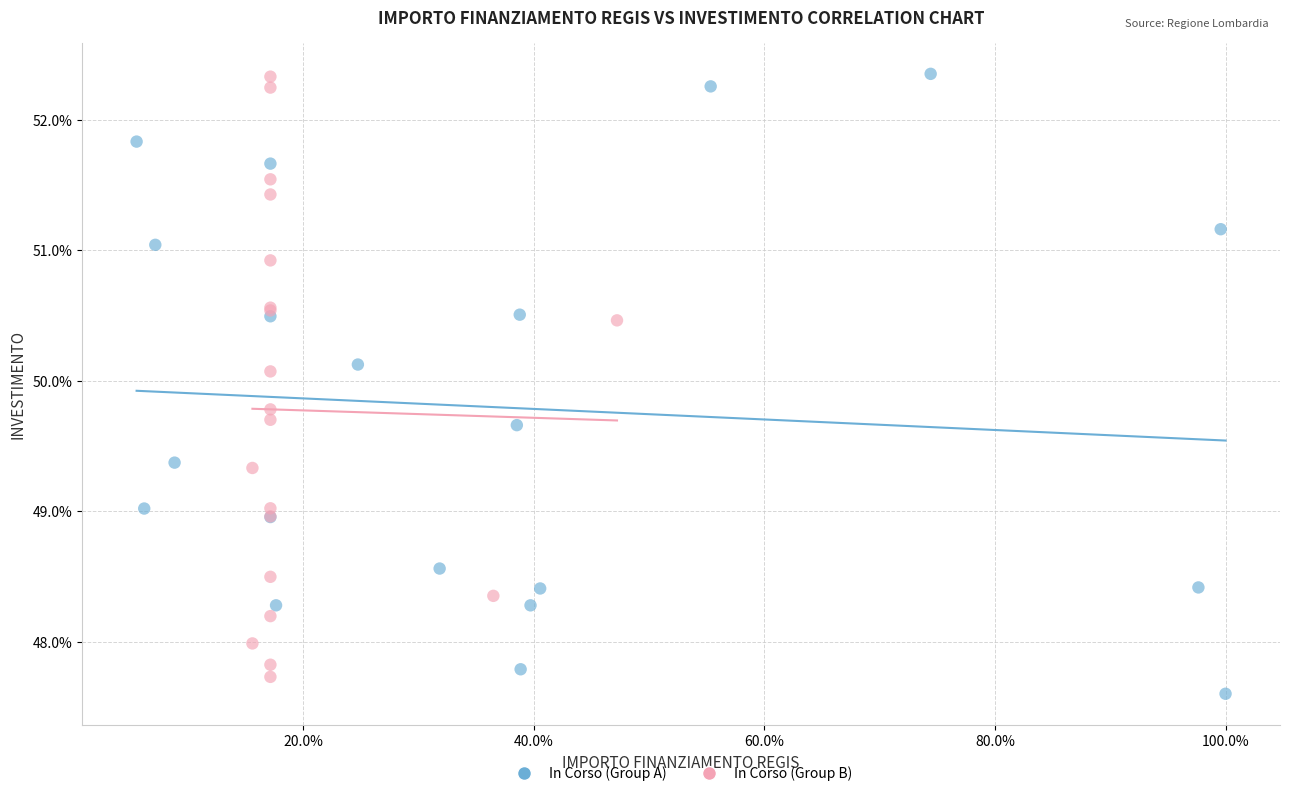

Which series has the largest Y range (max minus min)?

In Corso (Group A)